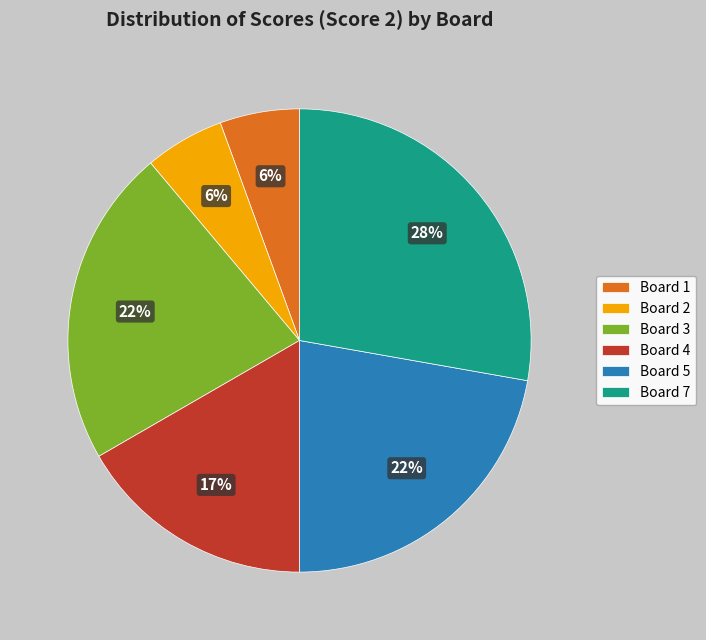

How many segments does this pie chart have?

6